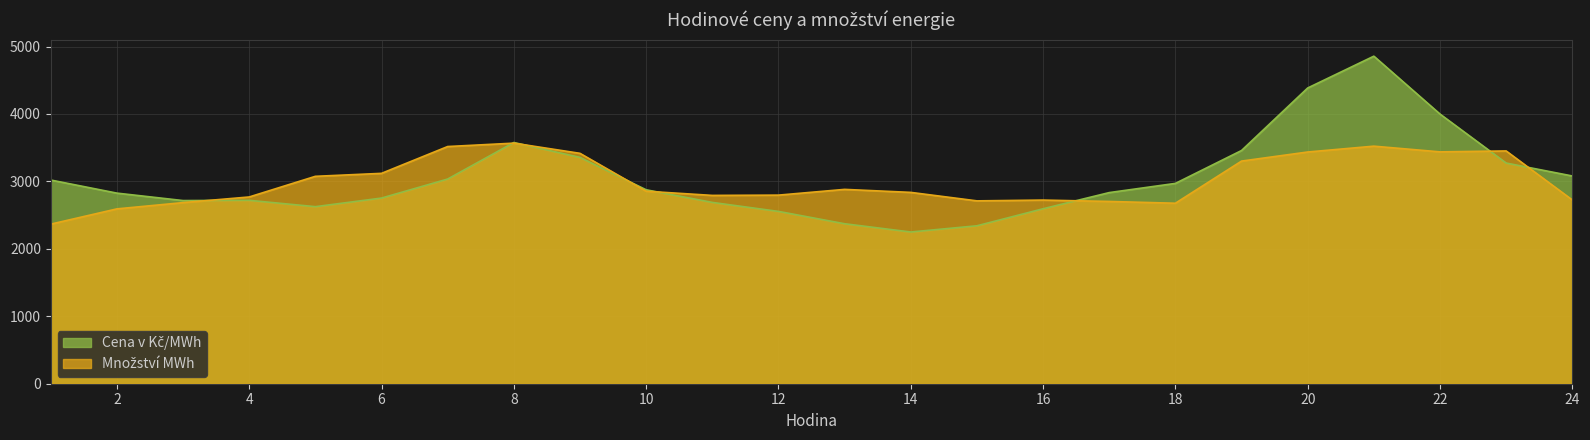

What is the total value across all series at 15?

5053.1